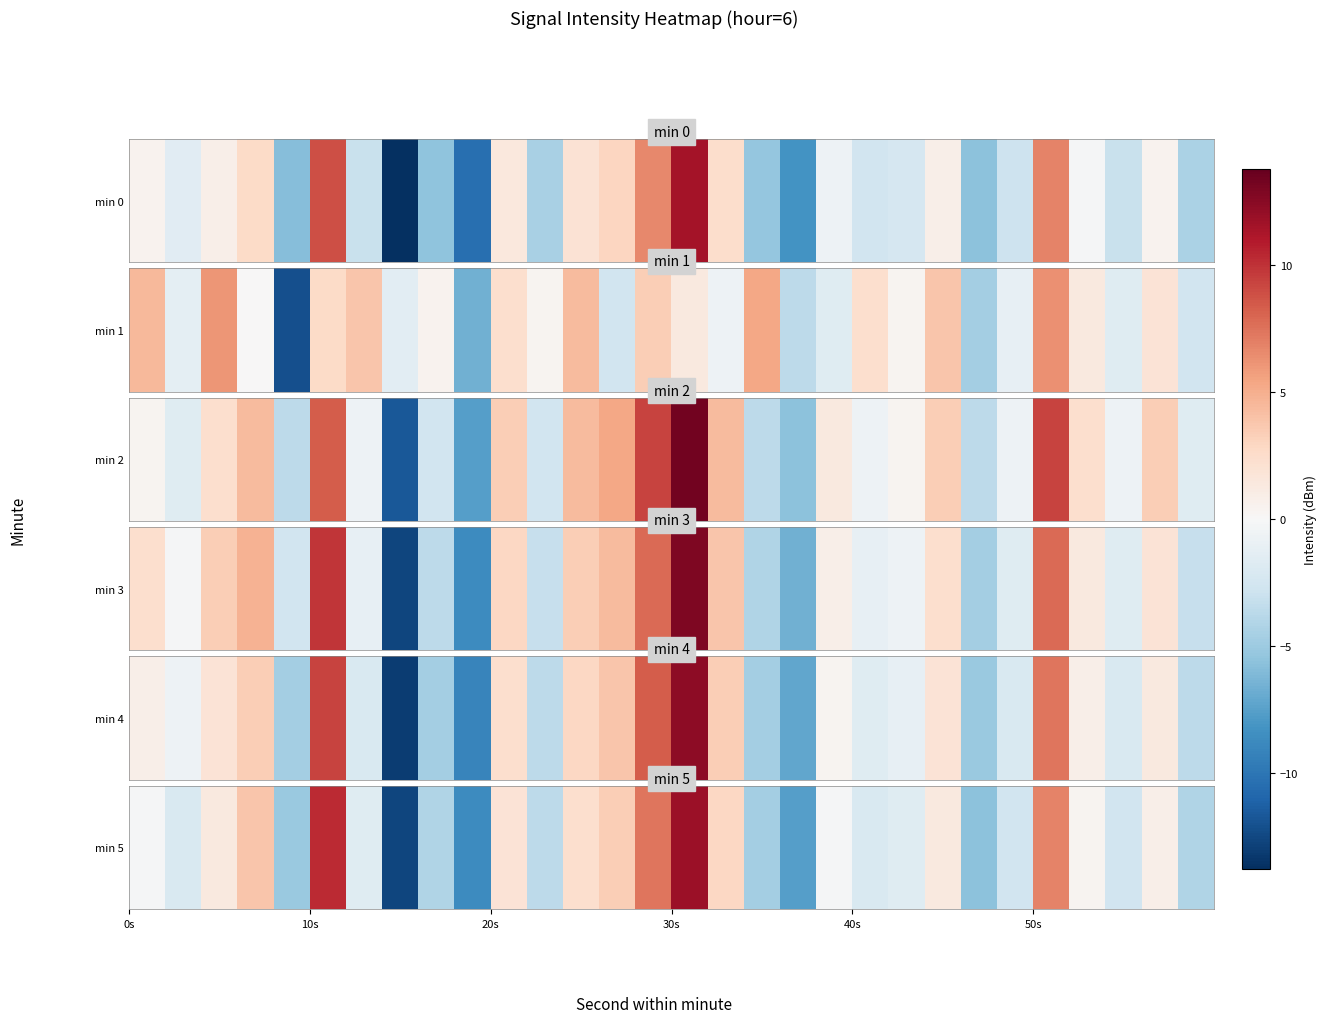

What is the average value?

-0.5